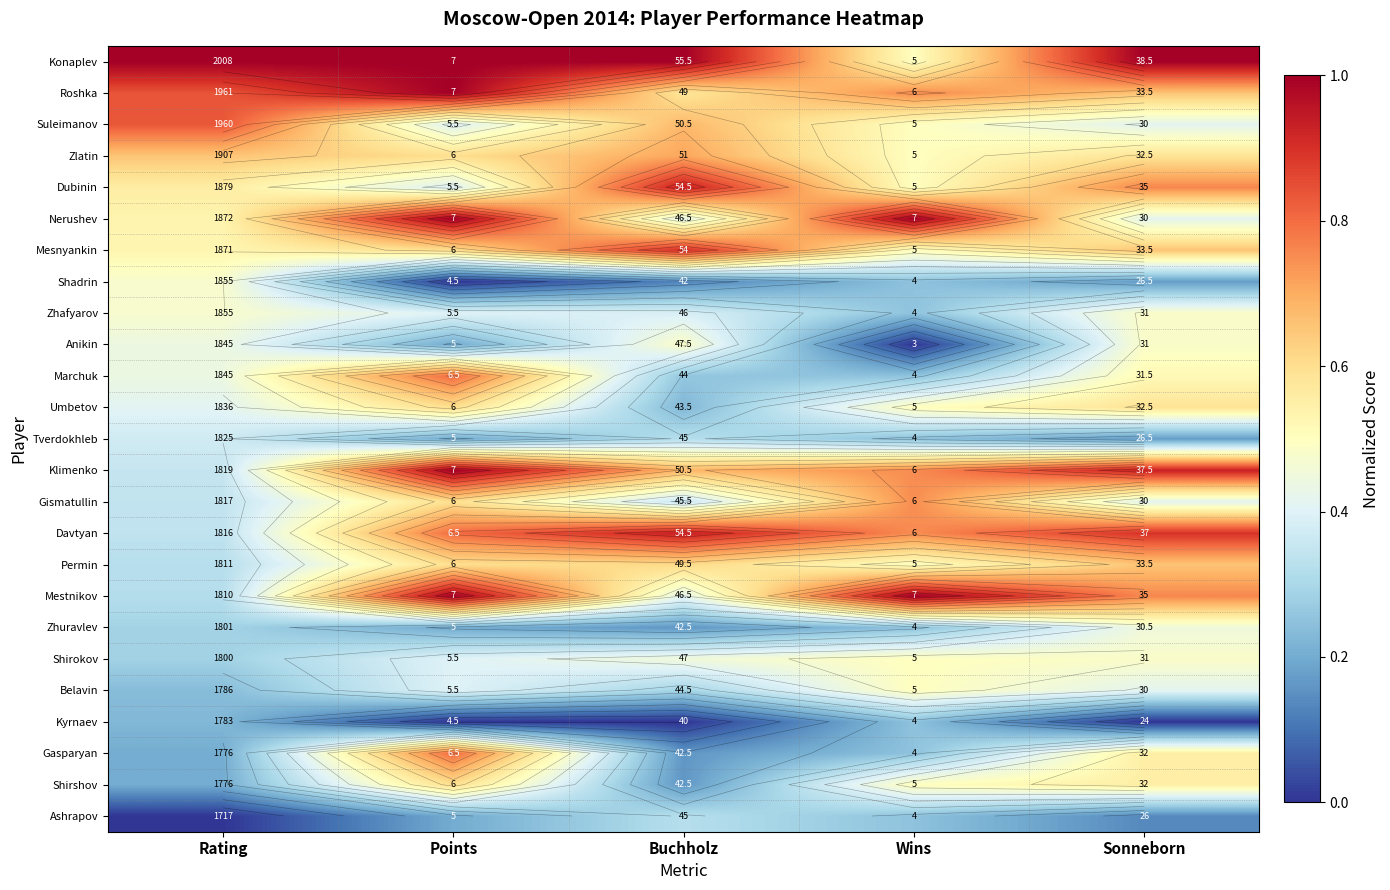

Where is Gismatullin nearest to the value 0?

Rating